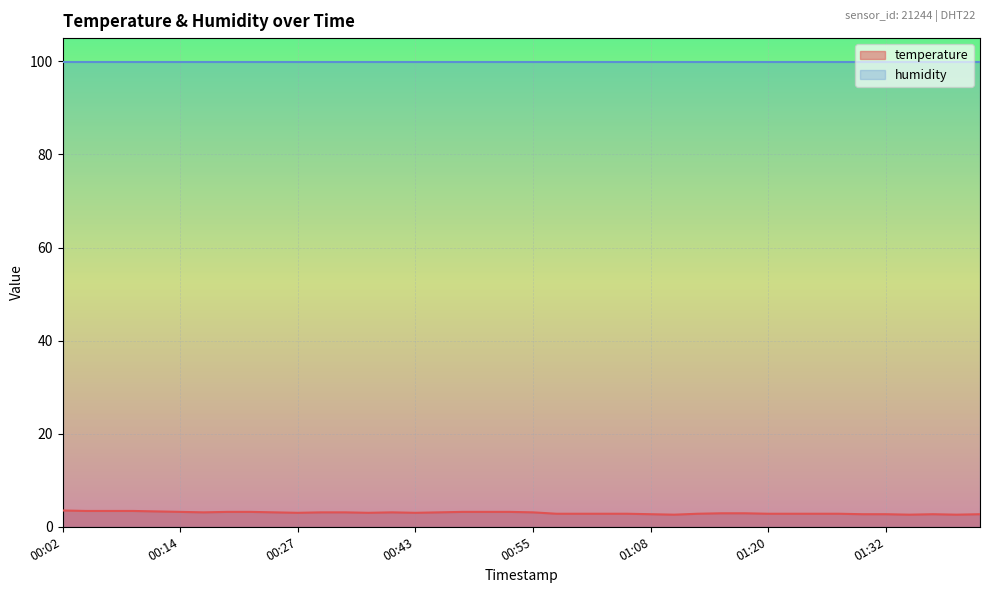

The value at 00:53 is 3.2. True or false?

True